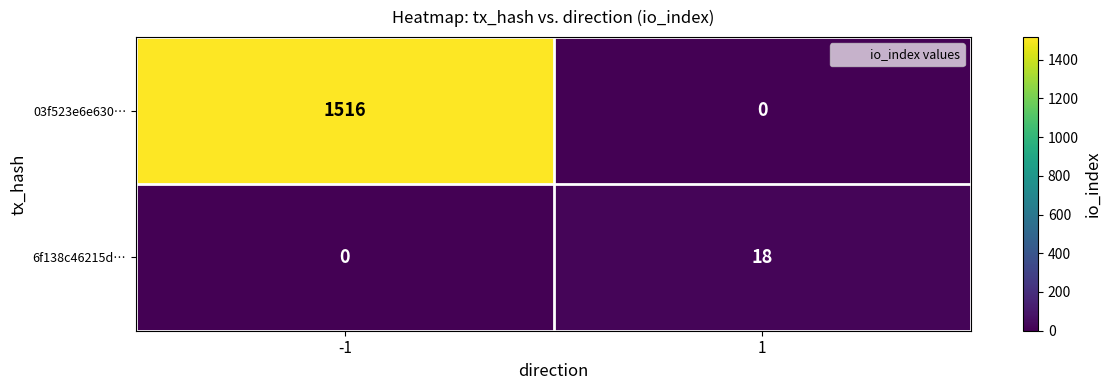

What is the average value of the 03f523e6e630… series?

758